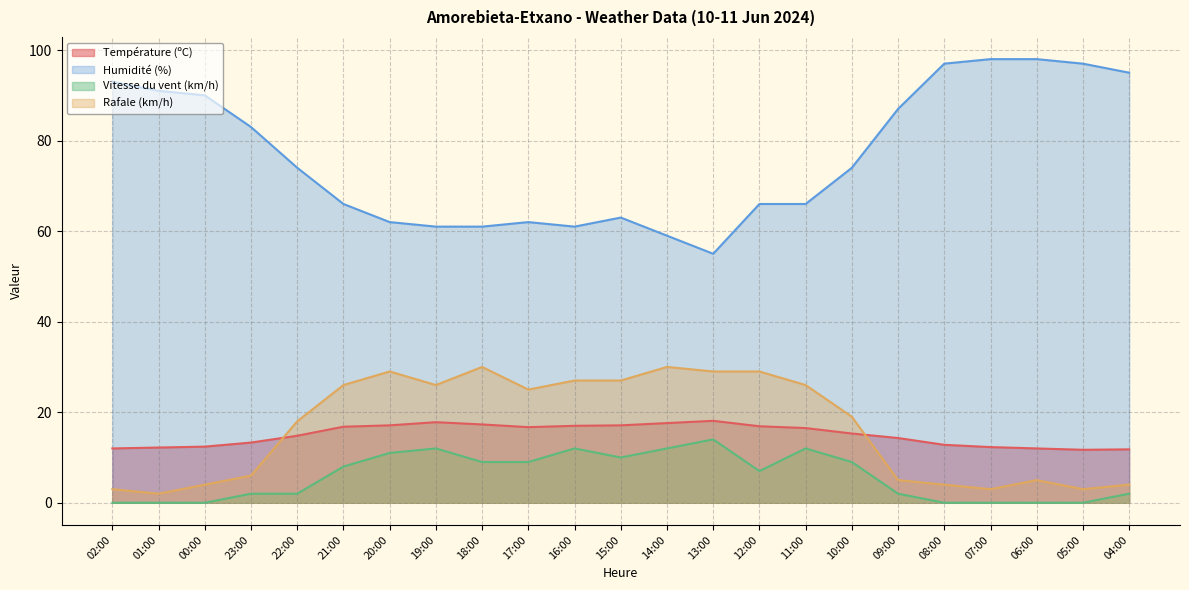

True or false: Rafale (km/h) has more than 1 interior local peaks.

True